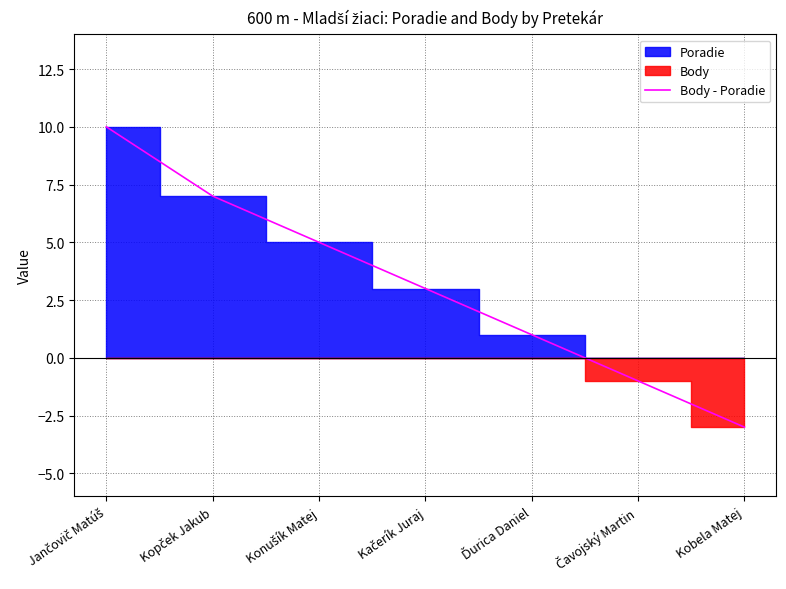

The value at Kačerík Juraj is 2. True or false?

False